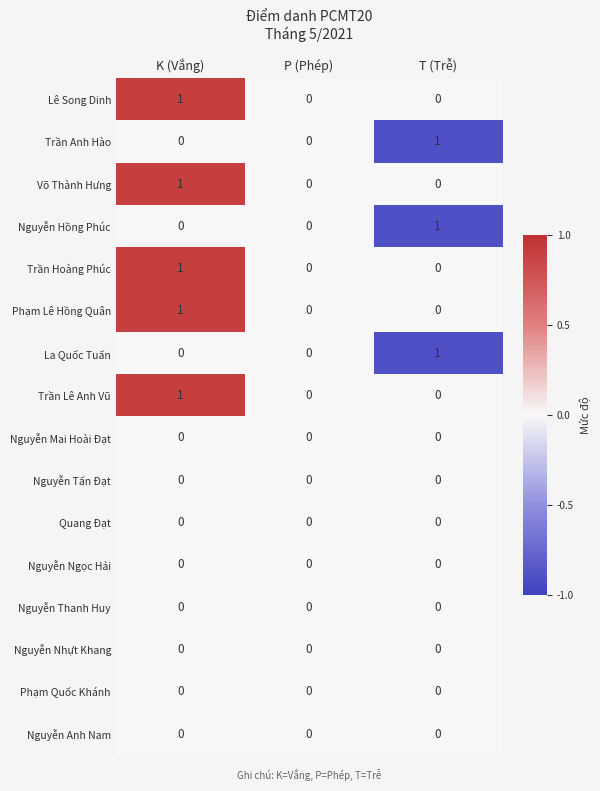

True or false: La Quốc Tuấn has a value of 0 at K (Vắng).

True